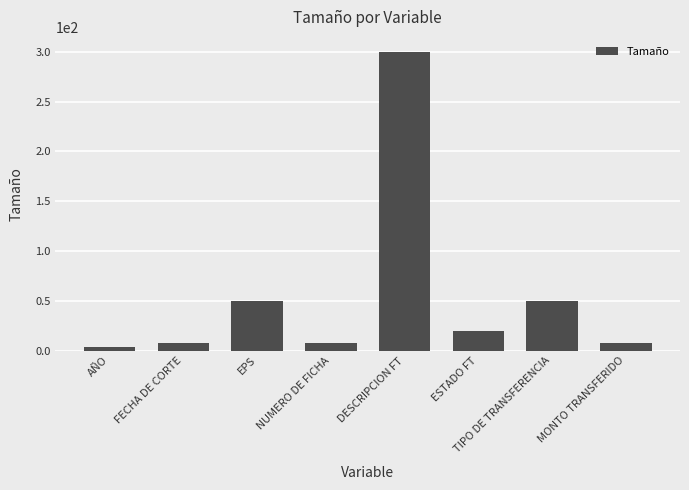

What is the maximum value shown in the chart?

300